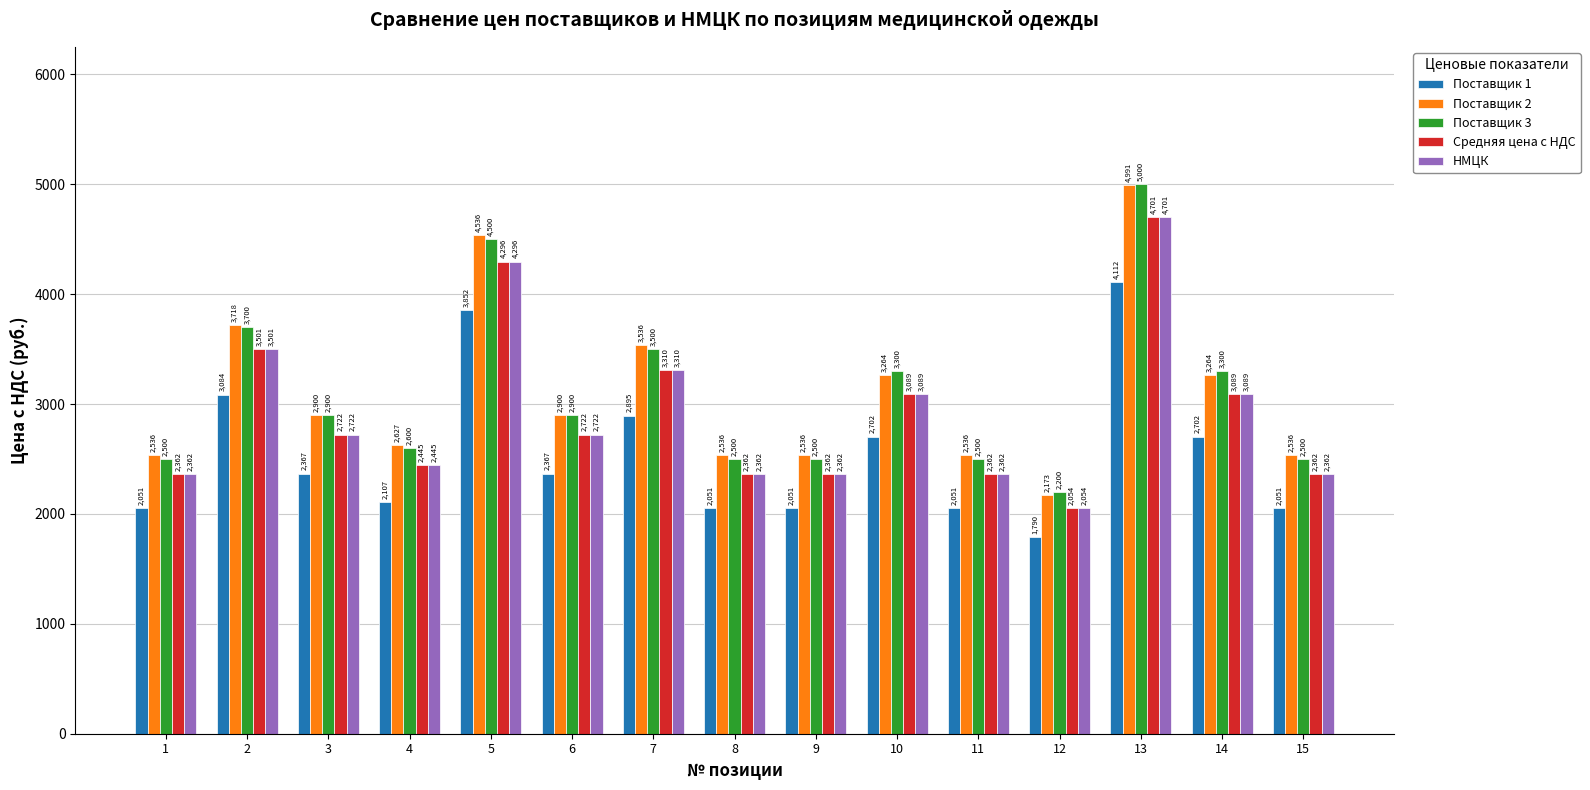

Which series has the largest total across all categories?

Поставщик 2